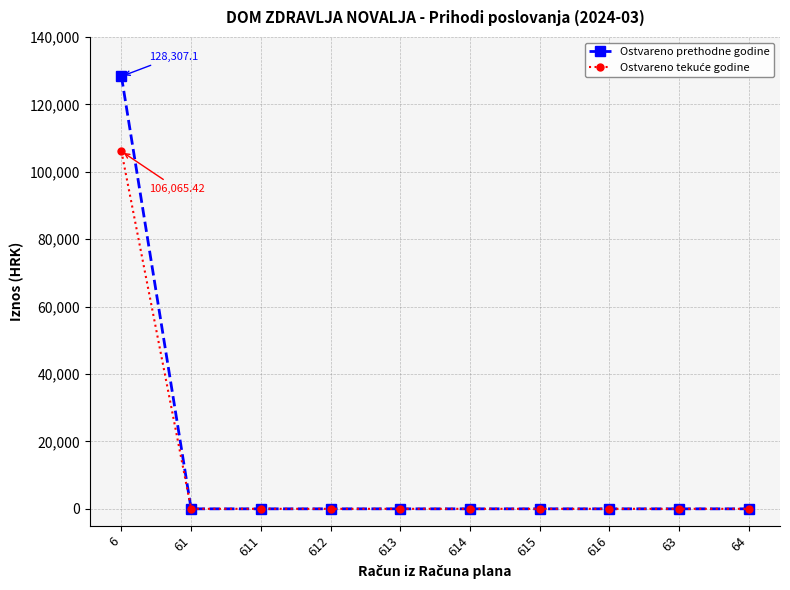

Does the chart display data point markers on the line(s)?

Yes